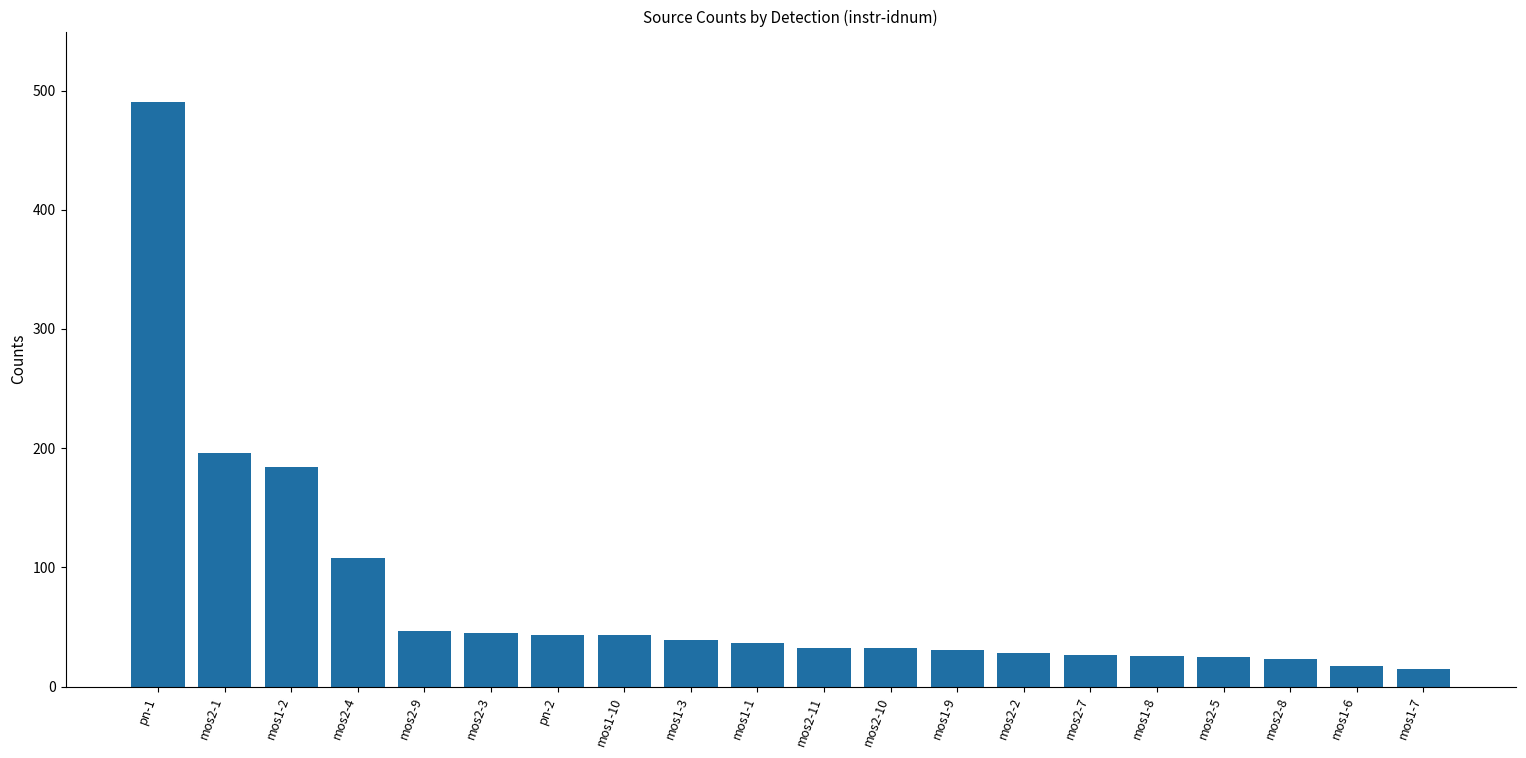

What is the label of the 12th bar from the right?

mos1-3